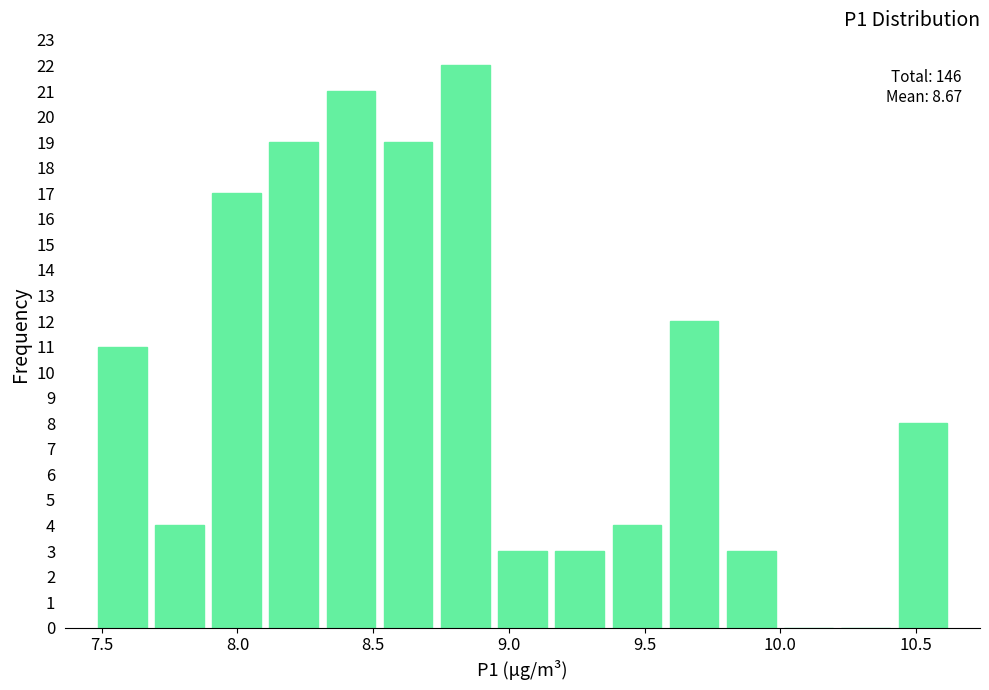

Which range on the x-axis has the tallest bar?

8.75 to 8.95